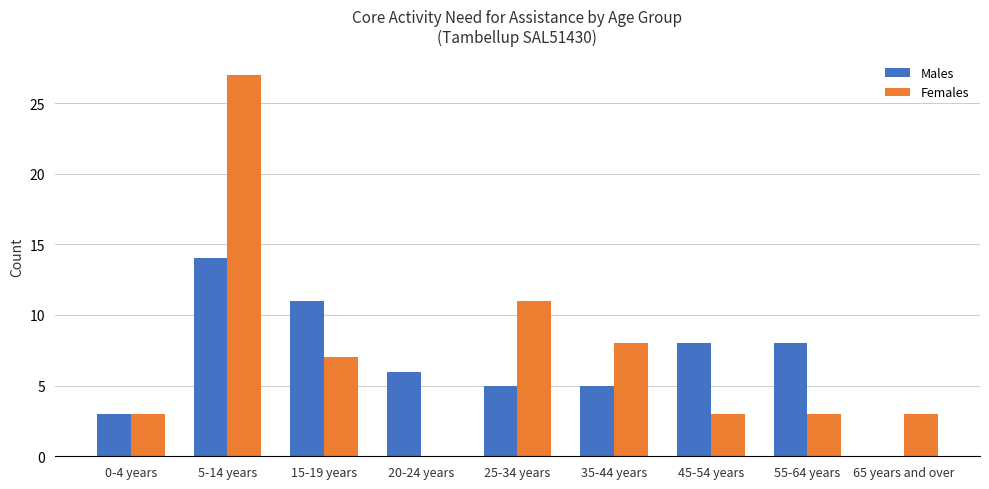

How many groups of bars are there?

9